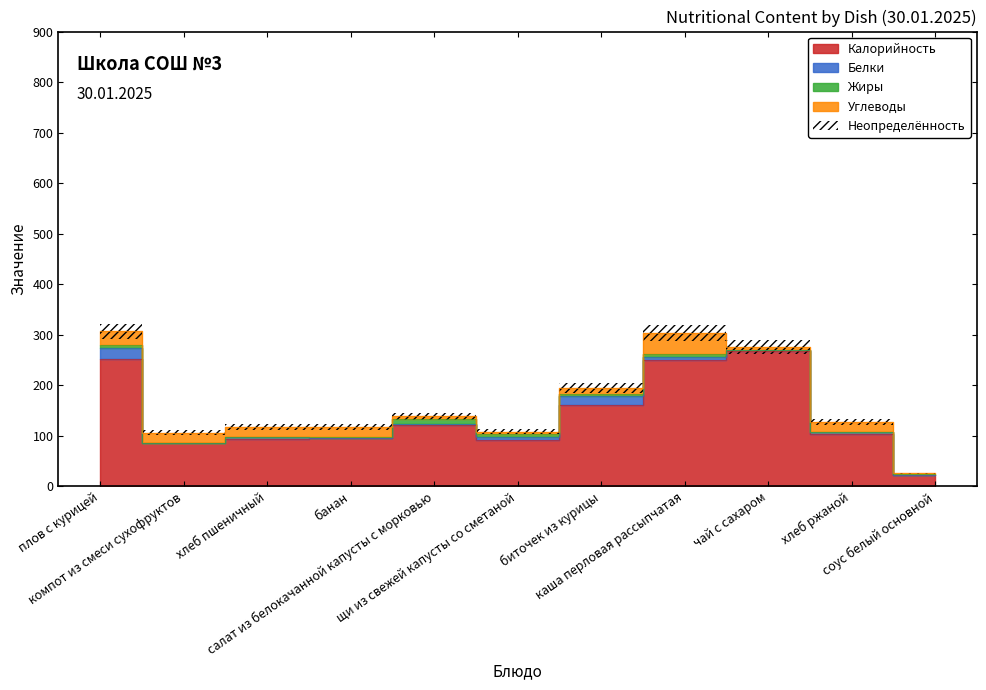

What is the difference between the highest and lowest values at хлеб пшеничный?

93.5